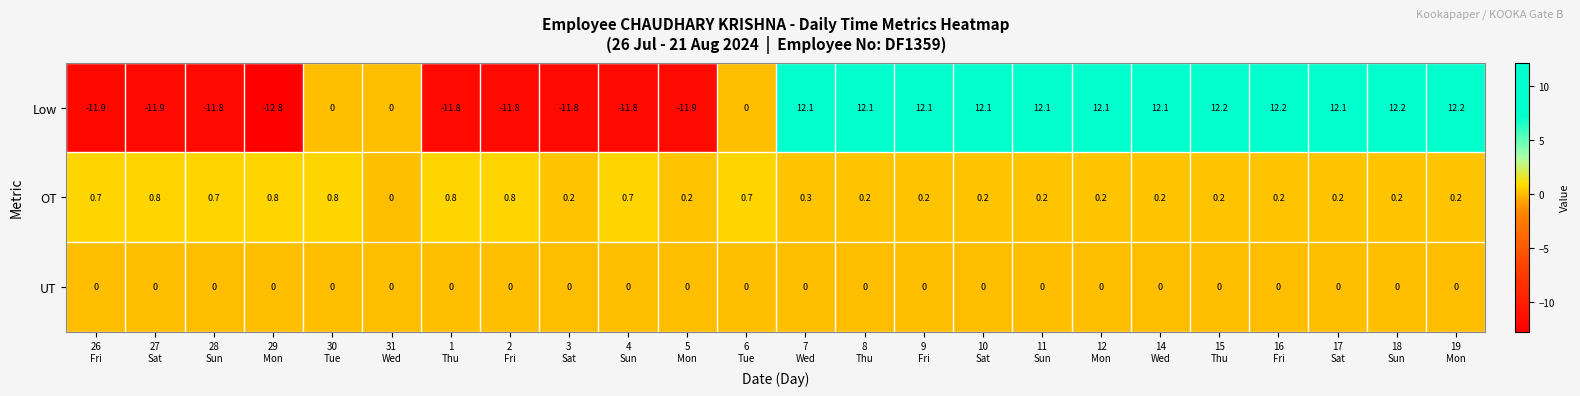

Which series has the widest spread of values?

Low